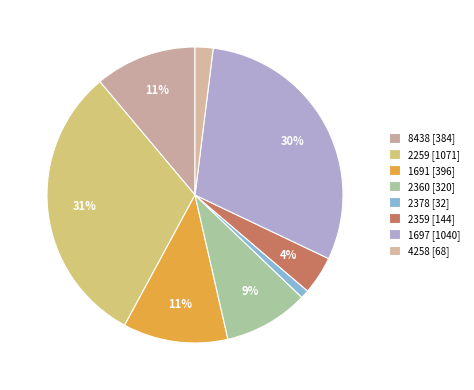

What is the change in value from 2378 to 4258?

+36